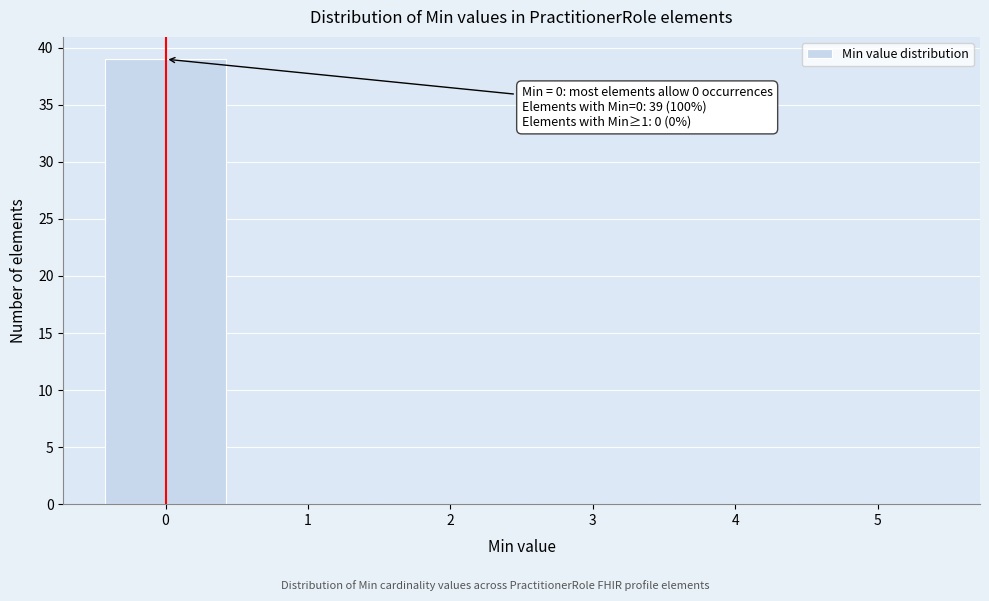

Reading right to left, transcribe all the data shown in this chart.

5=0	4=0	3=0	2=0	1=0	0=39